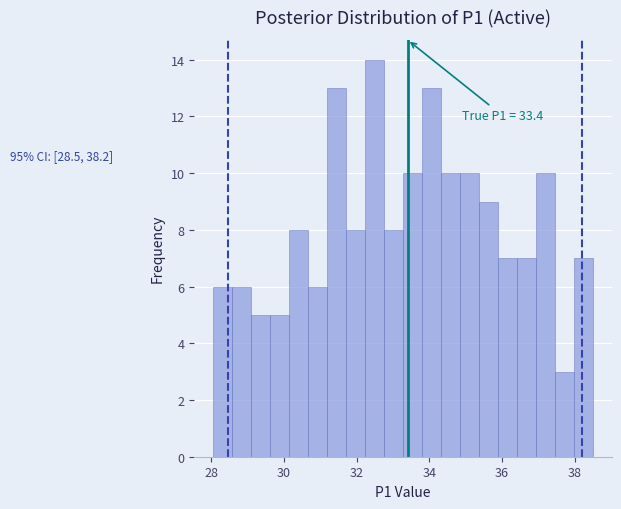

Read against the x-axis, roughly where is the centre of the tallest bar?

32.4